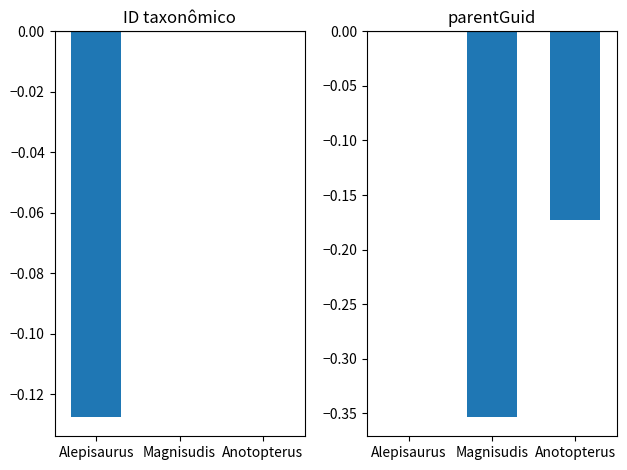

Between Alepisaurus and Anotopterus, which series saw the biggest shift?

parentGuid